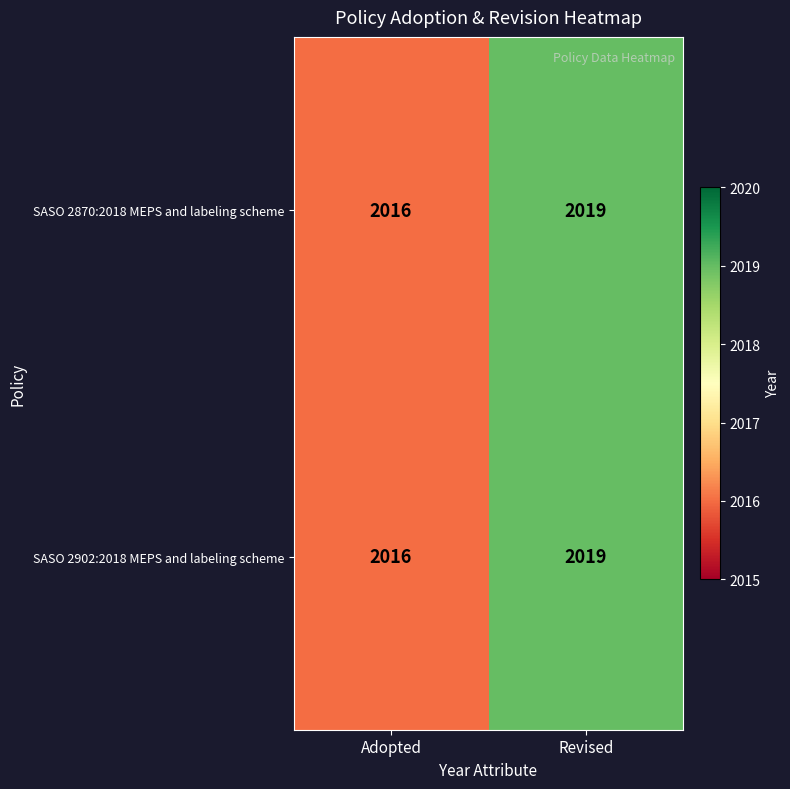

Reading left to right, list all the values displayed in this chart.

SASO 2870:2018 MEPS and labeling scheme: 2016	2019
SASO 2902:2018 MEPS and labeling scheme: 2016	2019